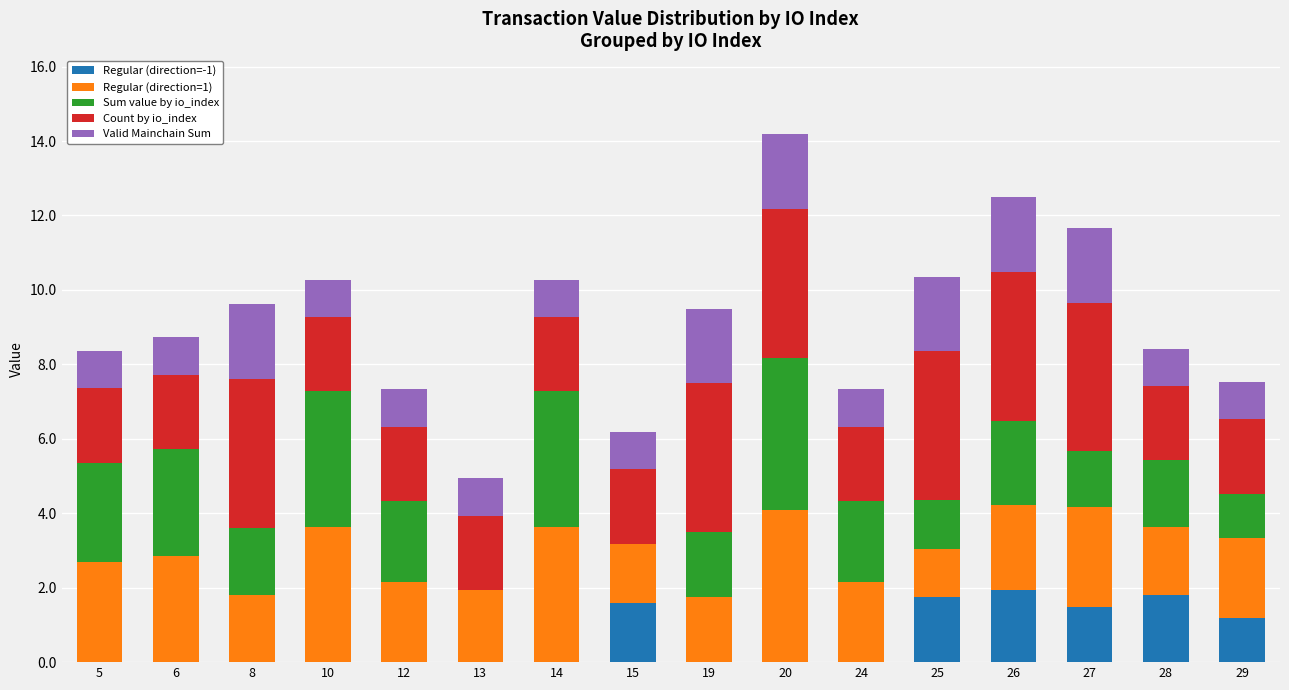

Are the bars horizontal?

No